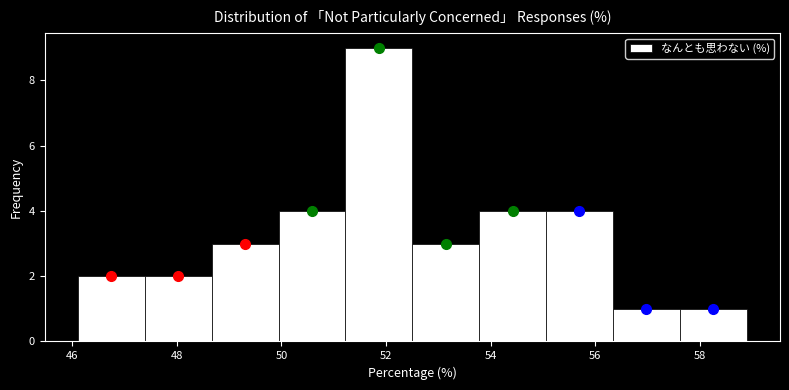

Reading left to right, transcribe this chart: for each bar, give the range it covers on the x-axis and its height. Neither the bar edges nor the heights are printed on the chart, so give them approximately, as read against the axes.

46.2 to 47.4: 2
47.4 to 48.6: 2
48.6 to 50.0: 3
50.0 to 51.2: 4
51.2 to 52.6: 9
52.6 to 53.8: 3
53.8 to 55.0: 4
55.0 to 56.4: 4
56.4 to 57.6: 1
57.6 to 58.8: 1